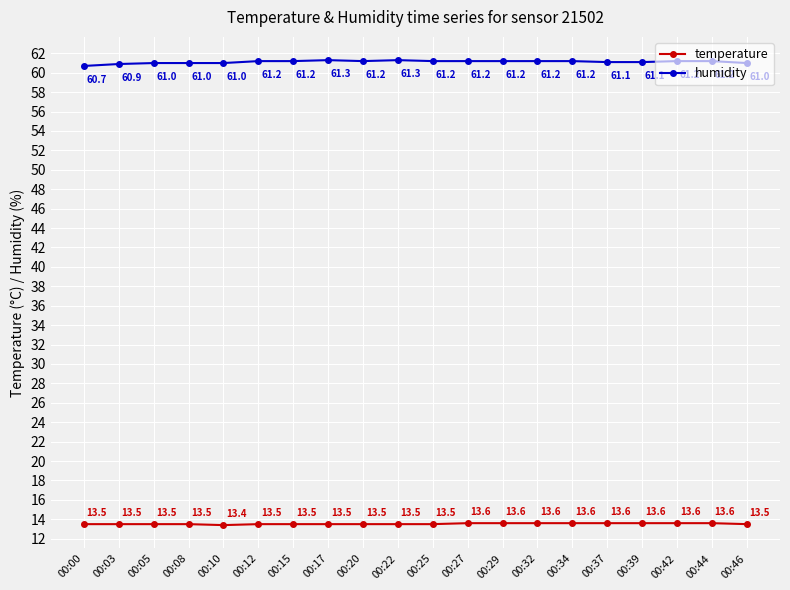

Rank the series at 00:15 from lowest to highest value.

temperature, humidity